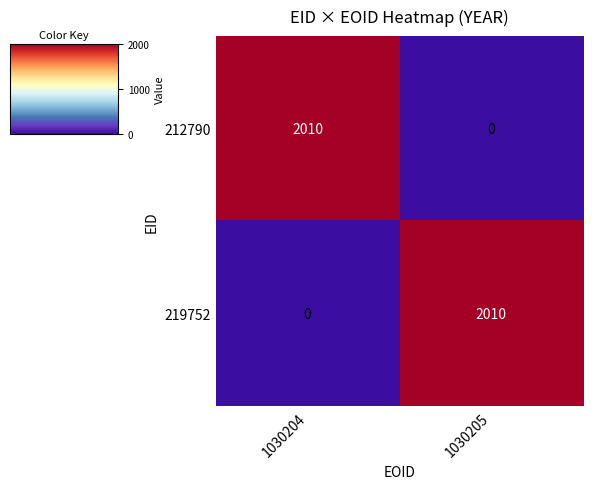

How many series are shown in this chart?

2